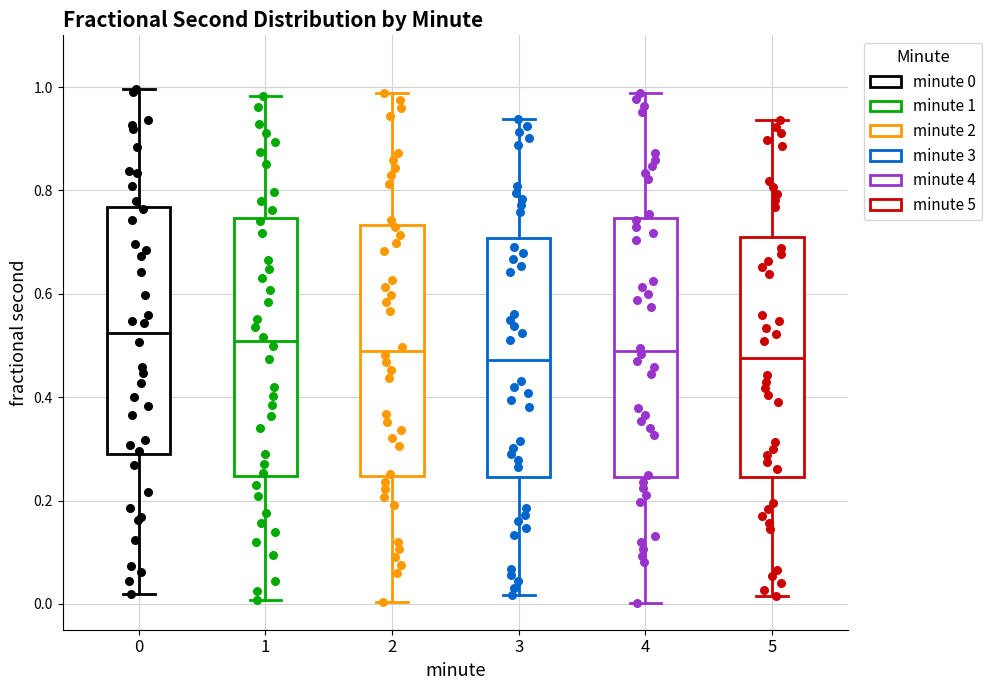

Reading left to right, read every box against the y-axis: the position of its median line, the range the box covers, and the ends of its whiskers. The values are not printed on the chart, so give them approximately, as read against the axis.

0: median 0.52, box 0.28 to 0.76, whiskers 0.02 to 1.00
1: median 0.50, box 0.24 to 0.74, whiskers 0.00 to 0.98
2: median 0.48, box 0.24 to 0.74, whiskers 0.00 to 0.98
3: median 0.48, box 0.24 to 0.70, whiskers 0.02 to 0.94
4: median 0.48, box 0.24 to 0.74, whiskers 0.00 to 0.98
5: median 0.48, box 0.24 to 0.70, whiskers 0.02 to 0.94